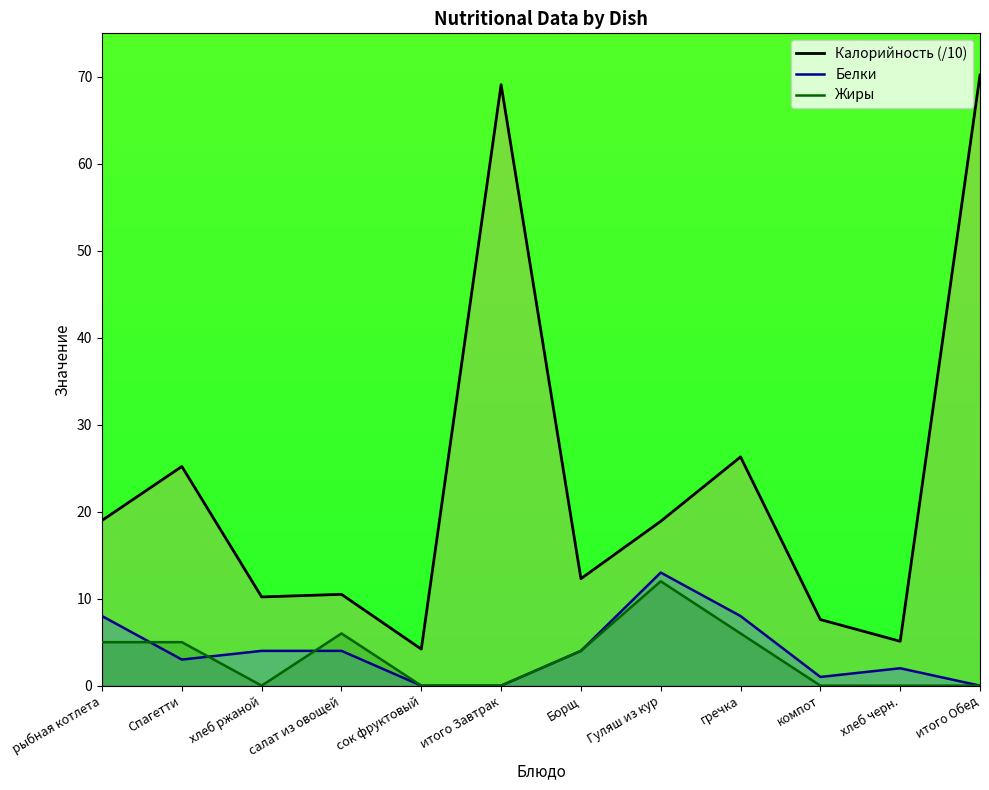

What is the highest value of the Белки series?

13.0